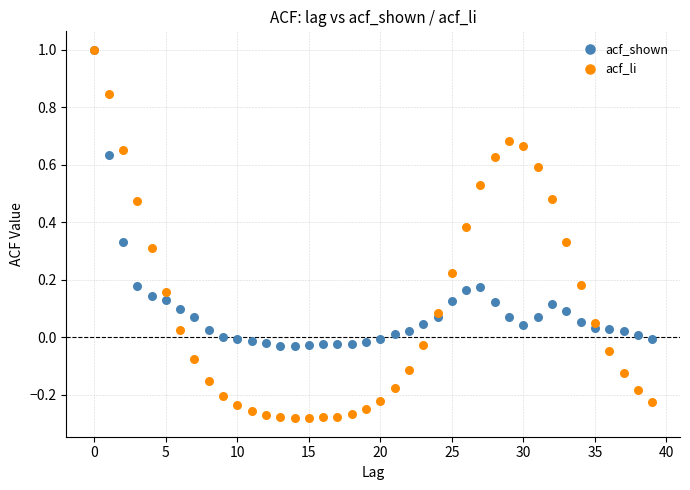

Which series reaches the minimum Y coordinate?

acf_li